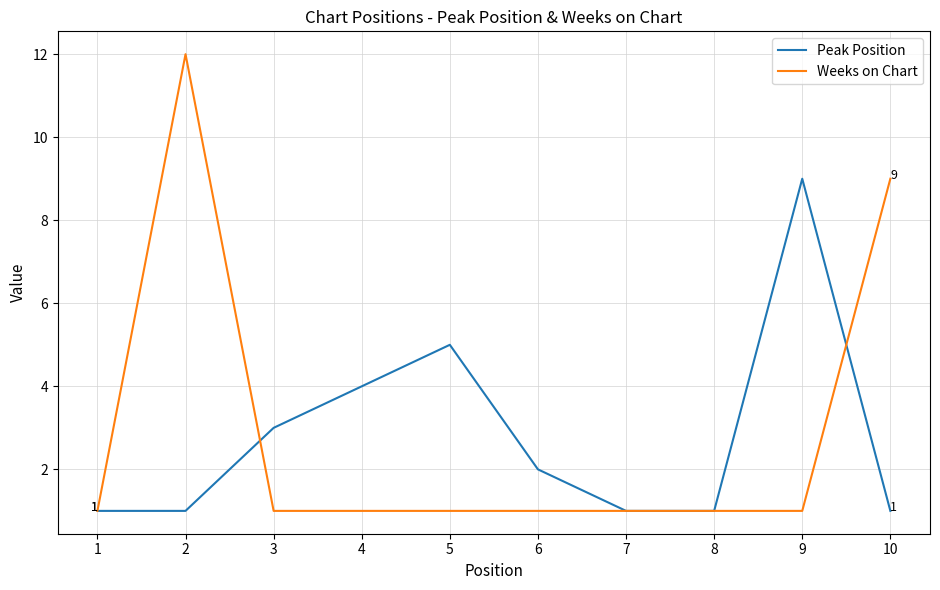

The Weeks on Chart series shows 1 at 9. True or false?

True